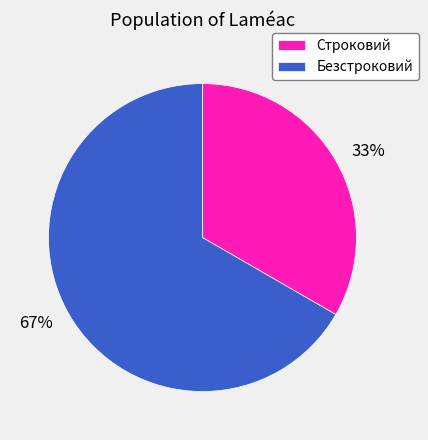

To the nearest percent, what is the combined percentage of Строковий and Безстроковий?

100%